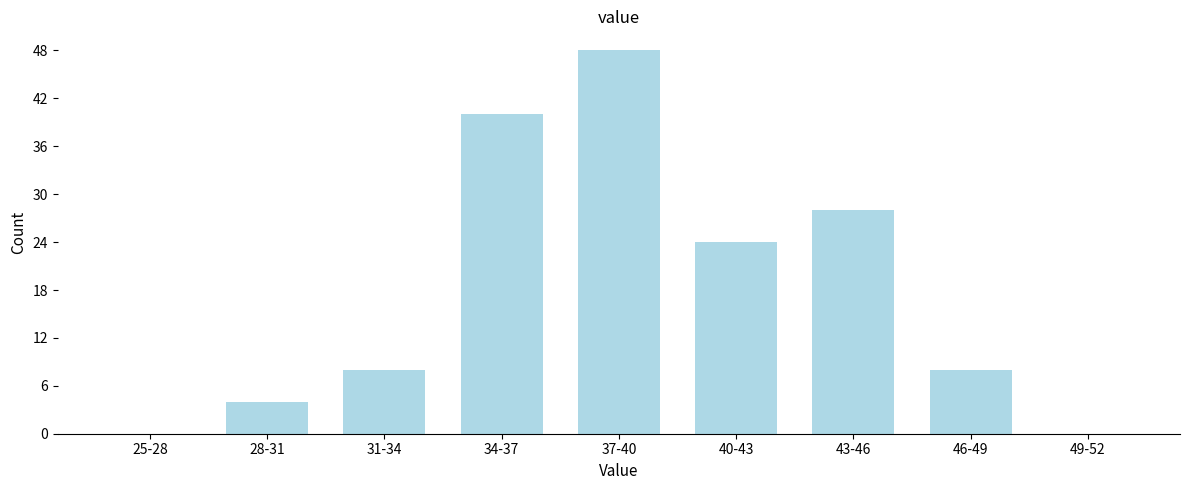

Reading left to right, list all the values displayed in this chart.

25-28=0	28-31=4	31-34=8	34-37=40	37-40=48	40-43=24	43-46=28	46-49=8	49-52=0